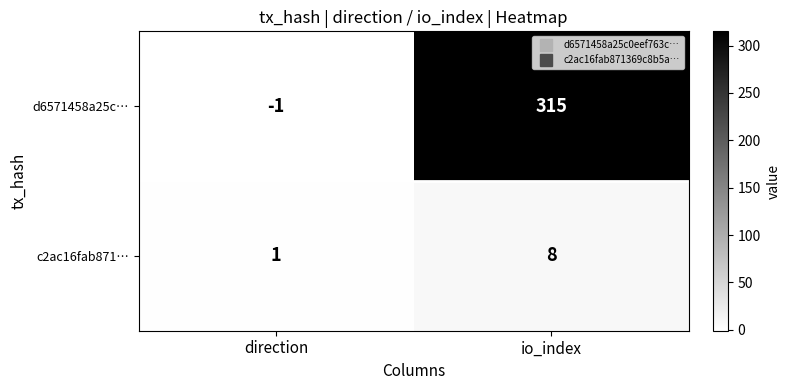

What is the approximate value of d6571458a25c… at io_index, to the nearest 5?

315